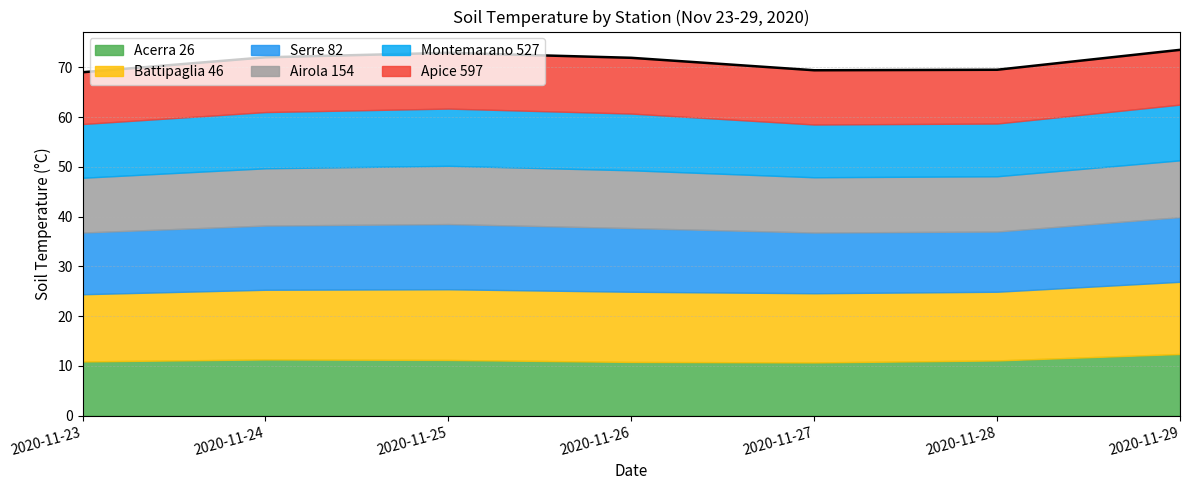

True or false: Acerra 26 has more than 1 points higher than both neighbors.

False